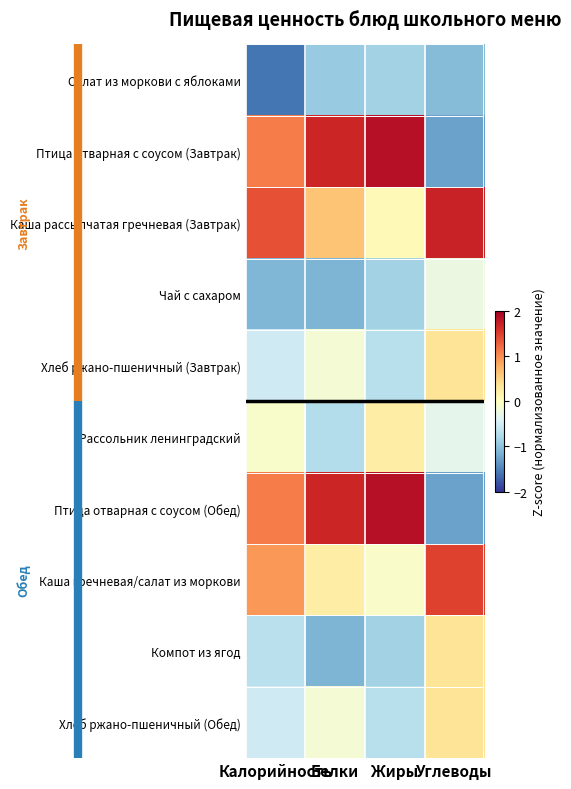

Which series has the widest spread of values?

Птица отварная с соусом (Завтрак)